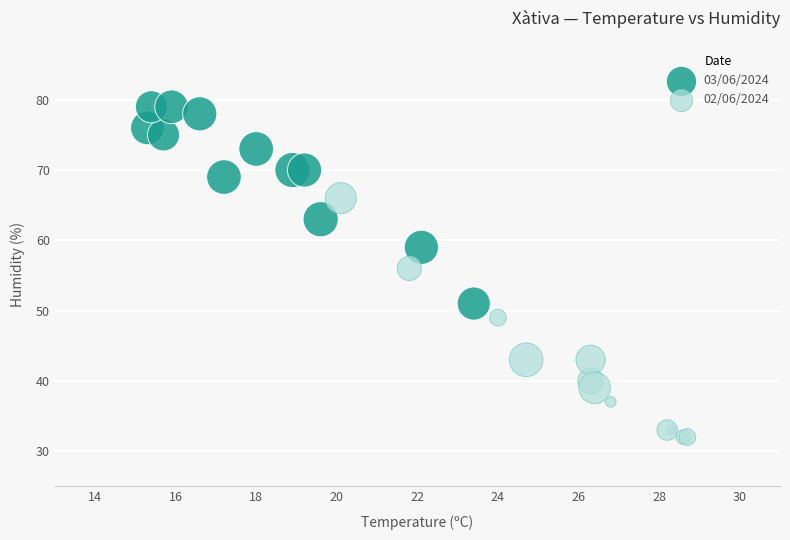

Which series has the widest spread of Y values?

02/06/2024